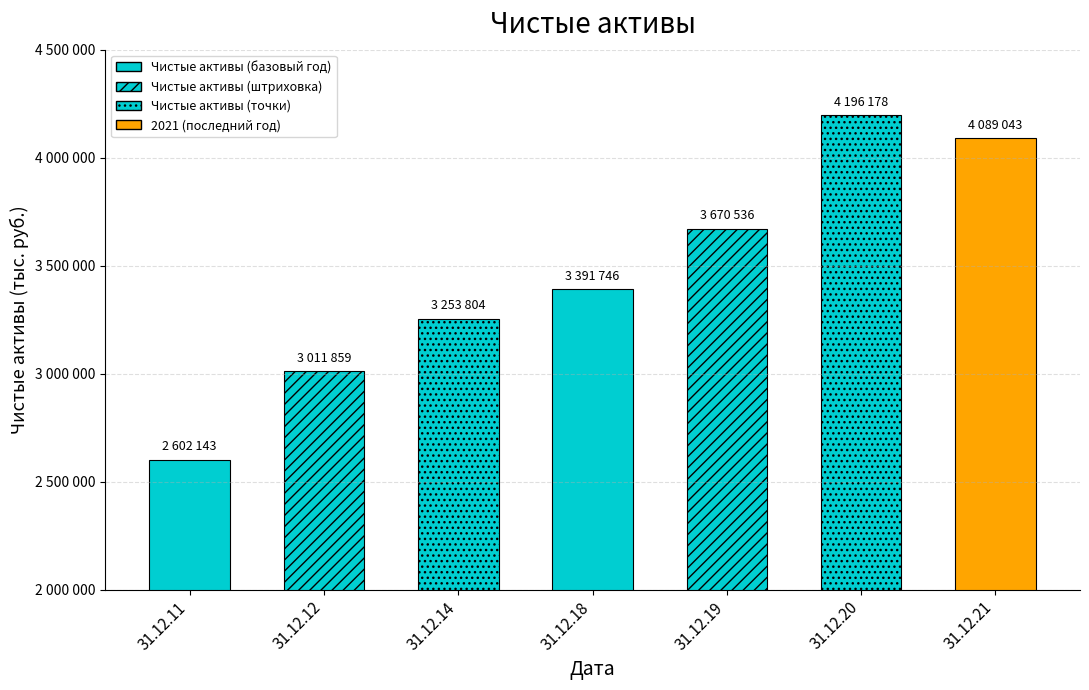

What is the sum of all values?

24215309